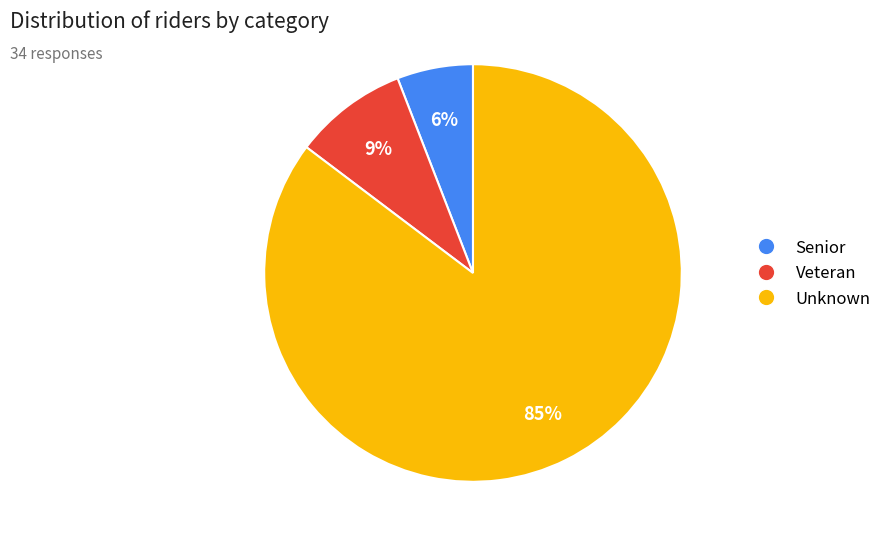

Which category has the biggest portion of the pie?

Unknown